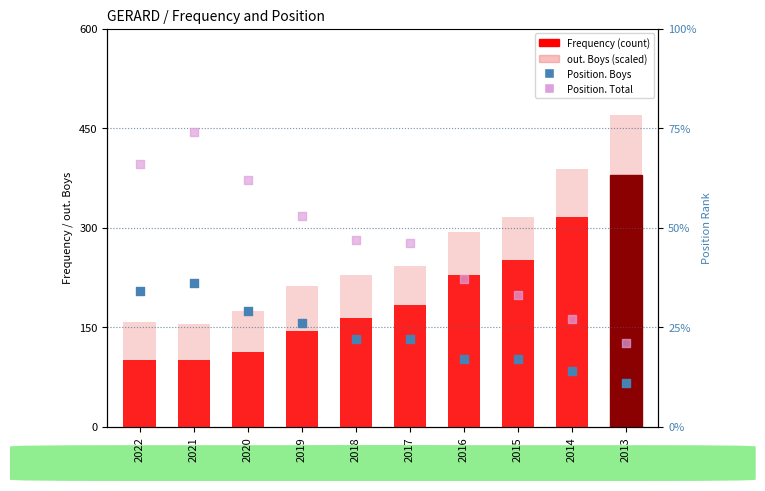

At how many categories does at least one series exceed 148?

10